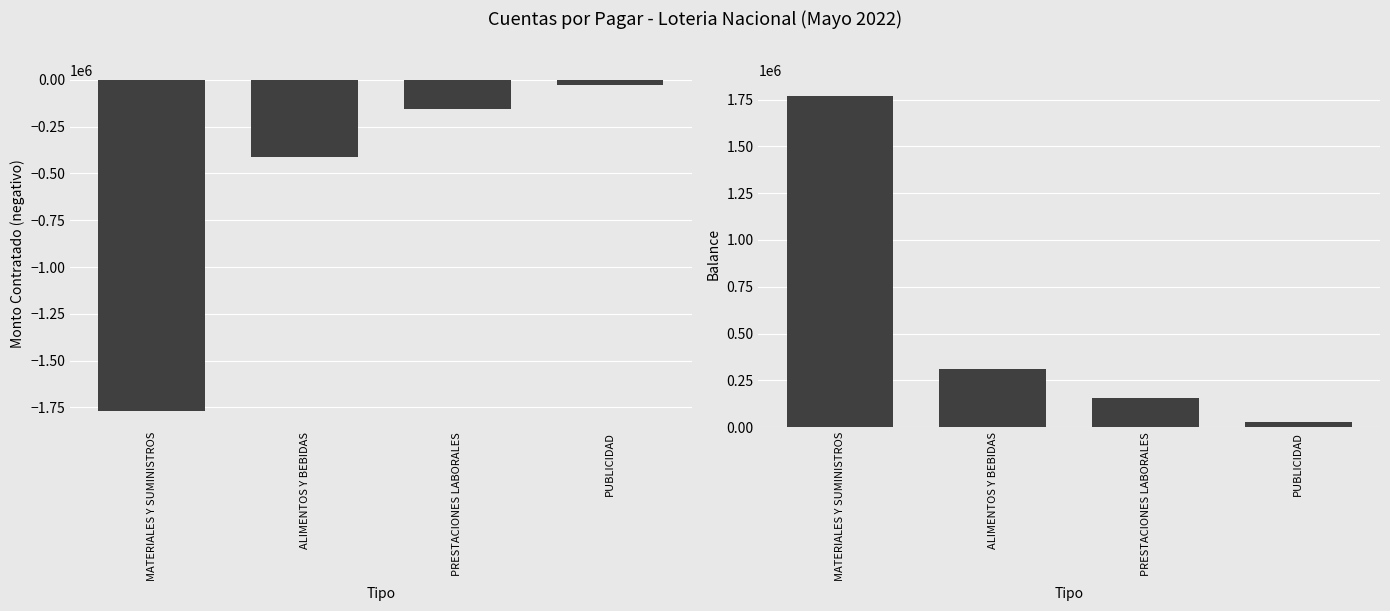

What is the approximate value of BALANCE at ALIMENTOS Y BEBIDAS?

311540.0